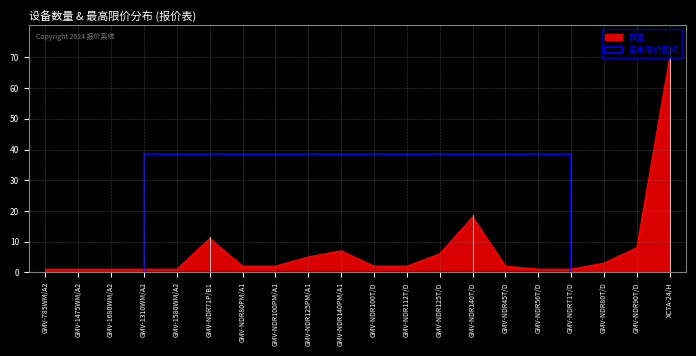

How many distinct data groups are displayed?

1